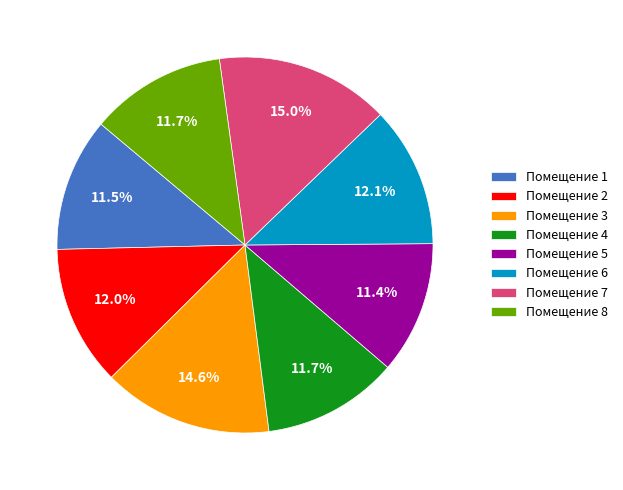

How many segments does this pie chart have?

8